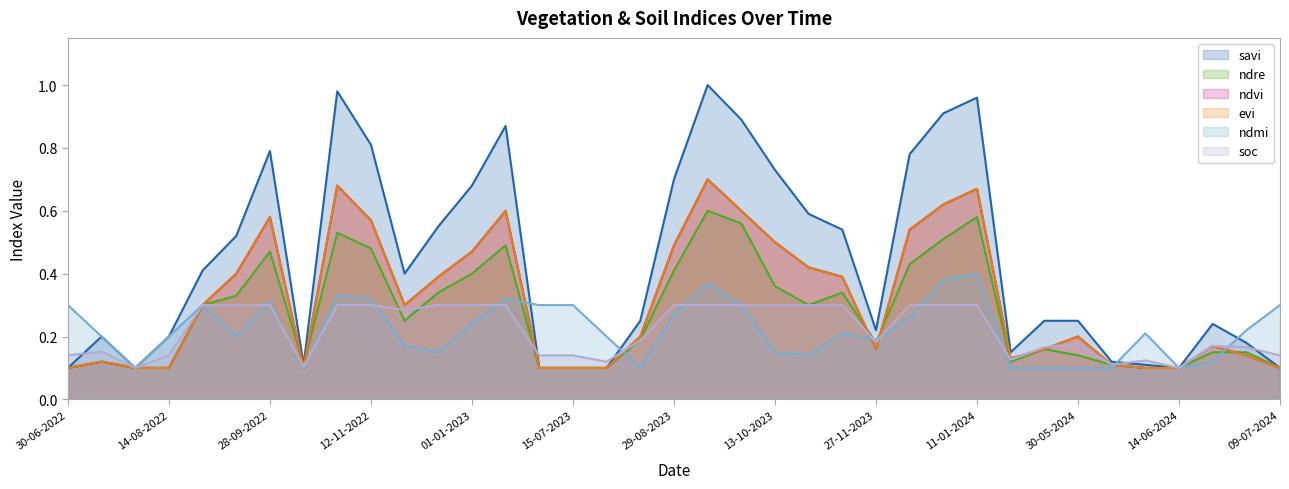

Reading left to right, extract all data points from this chart.

ndvi: 0.1	0.1	0.1	0.1	0.3	0.4	0.6	0.1	0.7	0.6	0.3	0.4	0.5	0.6	0.1	0.1	0.1	0.2	0.5	0.7	0.6	0.5	0.4	0.4	0.2	0.5	0.6	0.7	0.1	0.2	0.2	0.1	0.1	0.1	0.2	0.1	0.1
evi: 0.1	0.1	0.1	0.1	0.3	0.4	0.6	0.1	0.7	0.6	0.3	0.4	0.5	0.6	0.1	0.1	0.1	0.2	0.5	0.7	0.6	0.5	0.4	0.4	0.2	0.5	0.6	0.7	0.1	0.2	0.2	0.1	0.1	0.1	0.2	0.1	0.1
savi: 0.1	0.2	0.1	0.2	0.4	0.5	0.8	0.1	1.0	0.8	0.4	0.6	0.7	0.9	0.1	0.1	0.1	0.2	0.7	1.0	0.9	0.7	0.6	0.5	0.2	0.8	0.9	1.0	0.1	0.2	0.2	0.1	0.1	0.1	0.2	0.2	0.1
ndre: 0.1	0.1	0.1	0.1	0.3	0.3	0.5	0.1	0.5	0.5	0.2	0.3	0.4	0.5	0.1	0.1	0.1	0.2	0.4	0.6	0.6	0.4	0.3	0.3	0.2	0.4	0.5	0.6	0.1	0.2	0.1	0.1	0.1	0.1	0.1	0.1	0.1
ndmi: 0.3	0.2	0.1	0.2	0.3	0.2	0.3	0.1	0.3	0.3	0.2	0.1	0.2	0.3	0.3	0.3	0.2	0.1	0.3	0.4	0.3	0.1	0.1	0.2	0.2	0.3	0.4	0.4	0.1	0.1	0.1	0.1	0.2	0.1	0.1	0.2	0.3
soc: 0.1	0.2	0.1	0.1	0.3	0.3	0.3	0.1	0.3	0.3	0.3	0.3	0.3	0.3	0.1	0.1	0.1	0.2	0.3	0.3	0.3	0.3	0.3	0.3	0.2	0.3	0.3	0.3	0.1	0.2	0.2	0.1	0.1	0.1	0.2	0.2	0.1